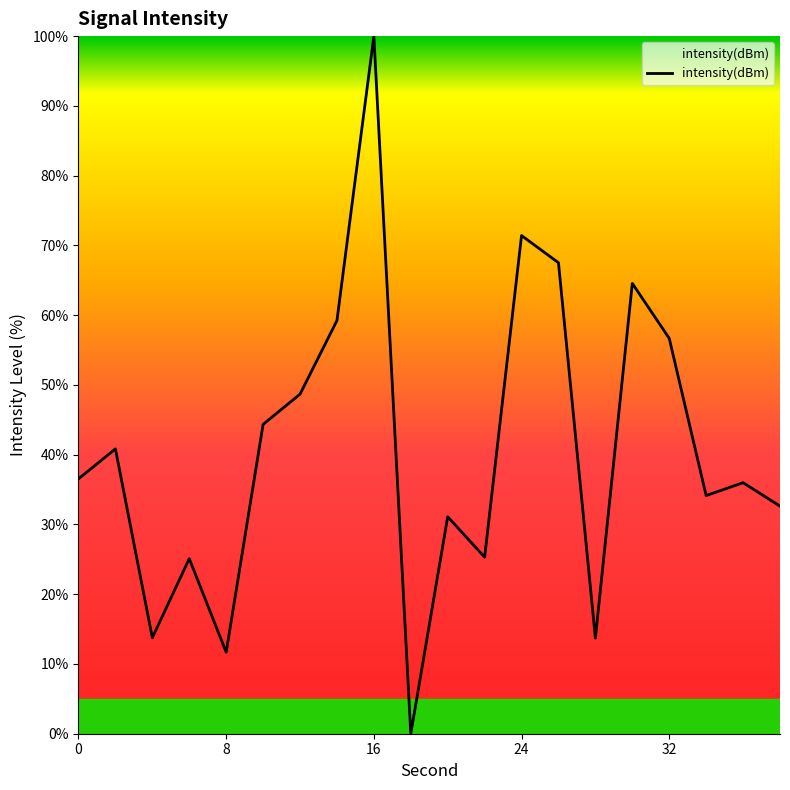

What is the difference between the maximum and minimum values?

100.0